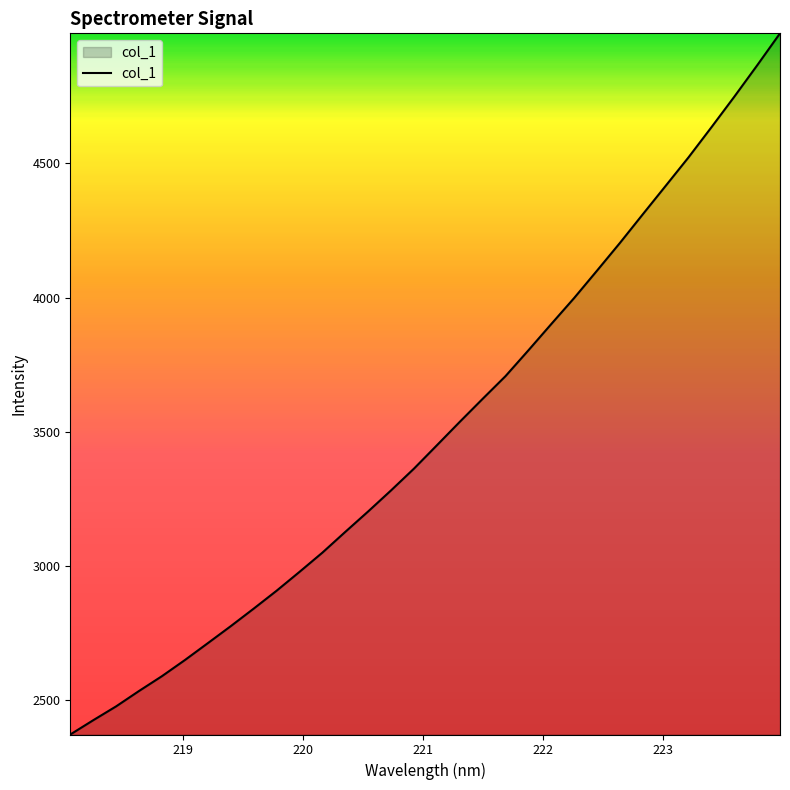

What is the smallest value displayed?

2372.2